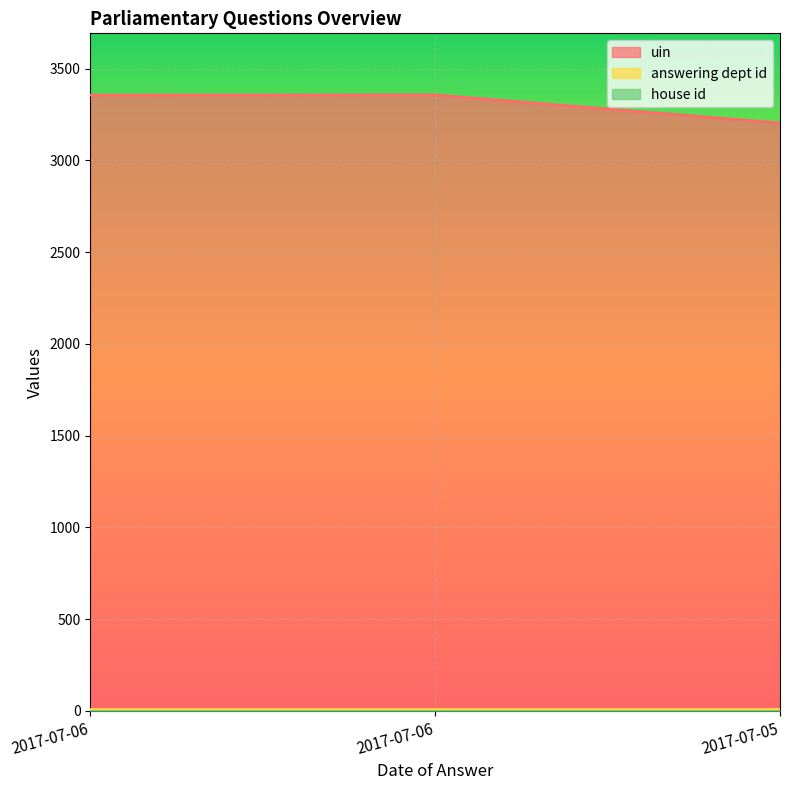

What value does the house id series have at 2017-07-06?

1